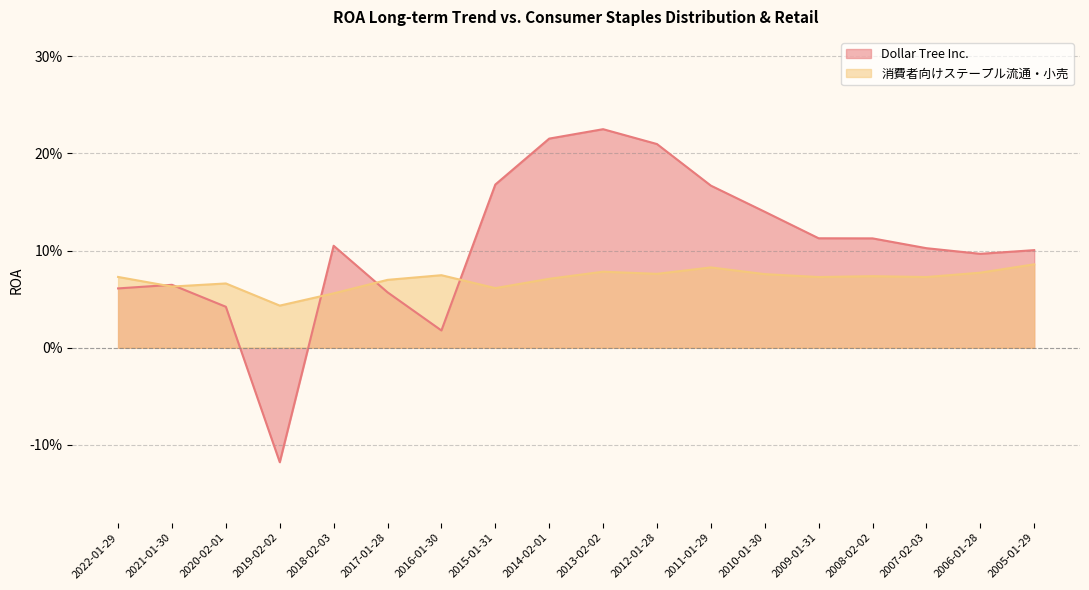

What is the label of the 18th point from the left?

2005-01-29